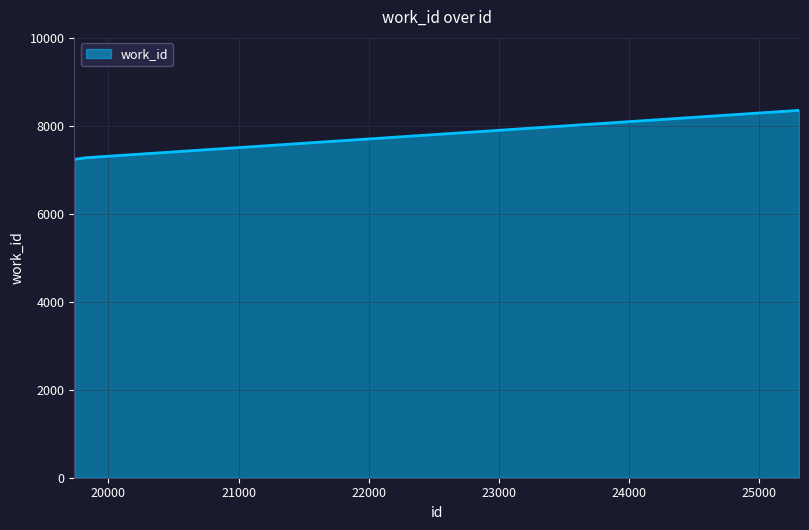

What is the difference between the maximum and second lowest values?

1076